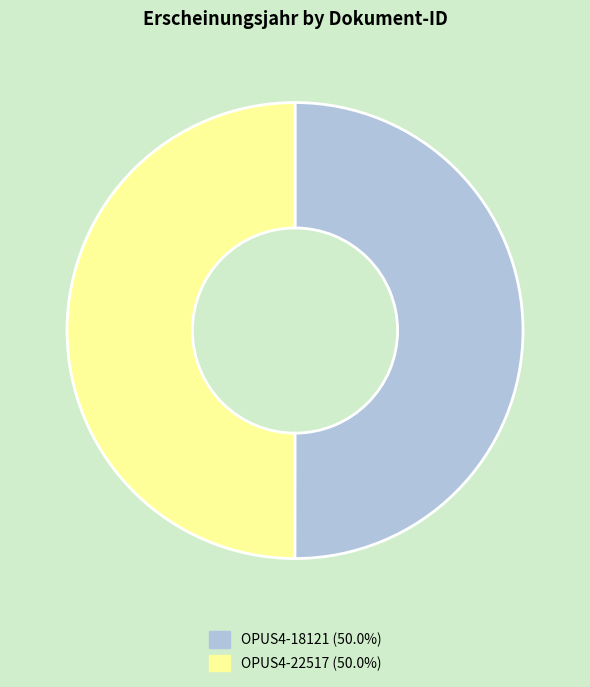

What is the ratio of the value at OPUS4-18121 to the value at OPUS4-22517?

1.0